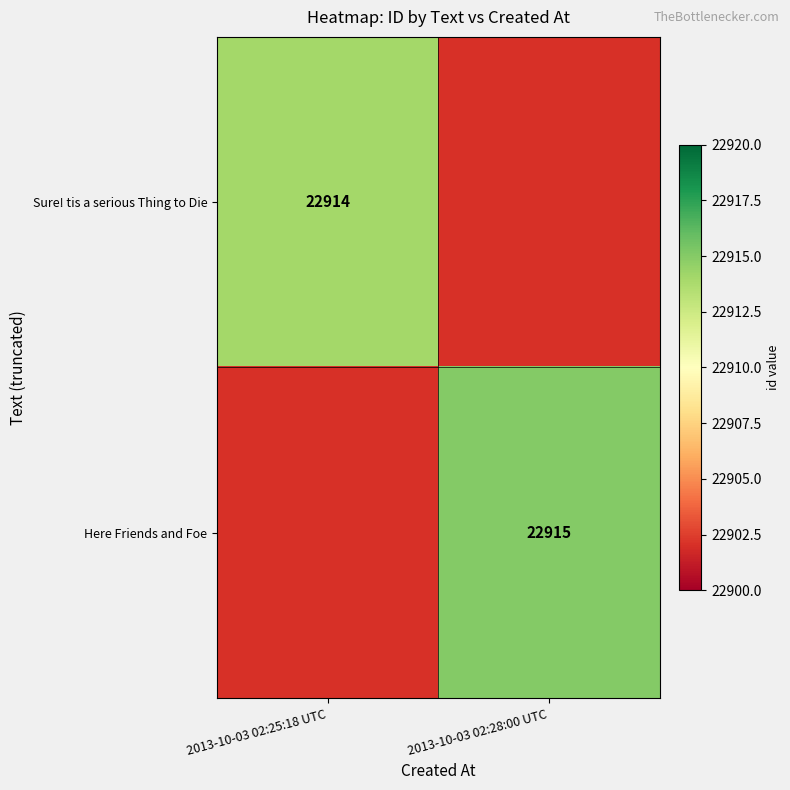

Is it true that Here Friends and Foe equals 12256 at 2013-10-03 02:28:00 UTC?

False